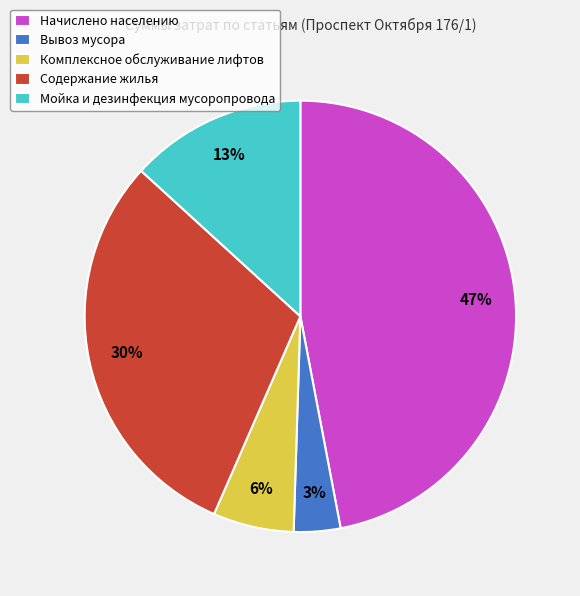

To the nearest percent, what is the combined percentage of Комплексное обслуживание лифтов and Содержание жилья?

36%